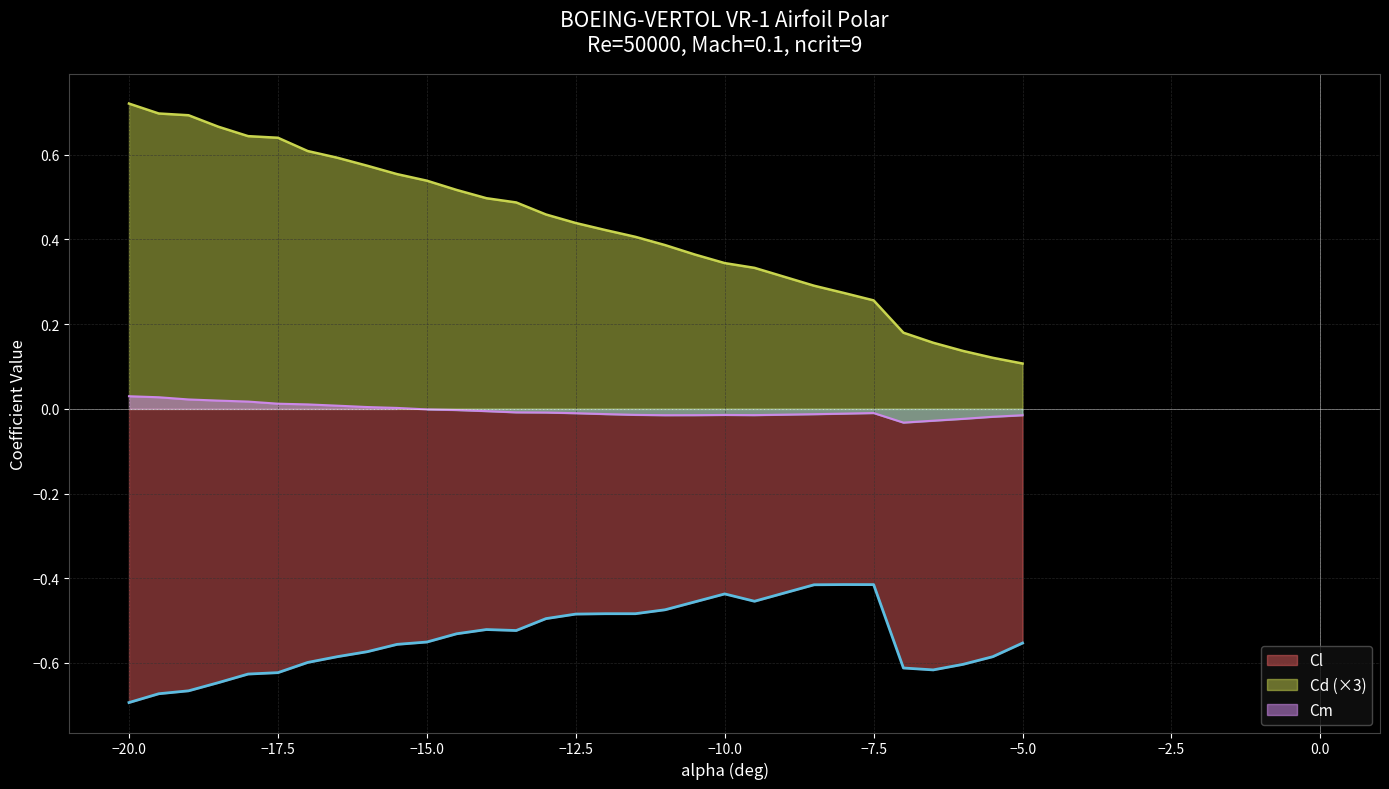

At how many categories does at least one series exceed 0?

30